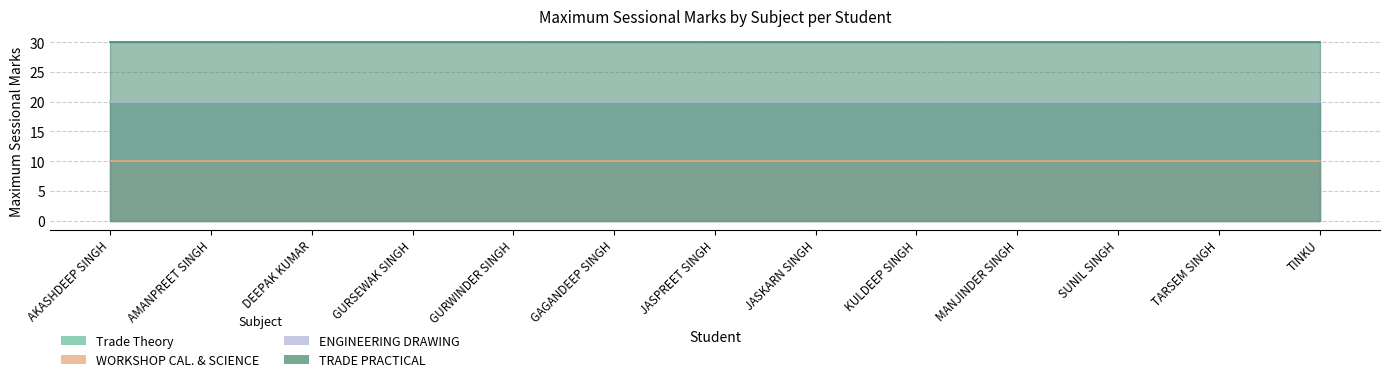

Count the number of categories in the chart.

13